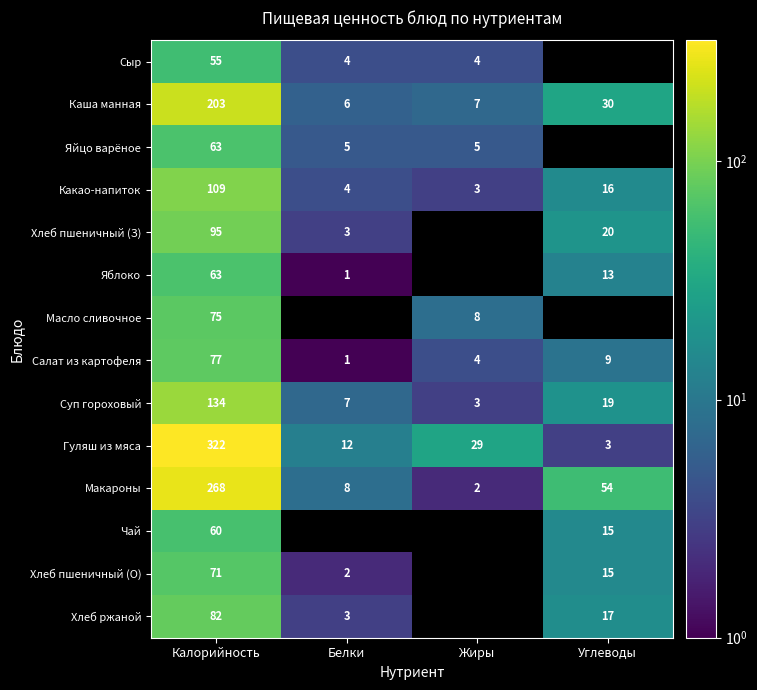

How many series are shown in this chart?

14